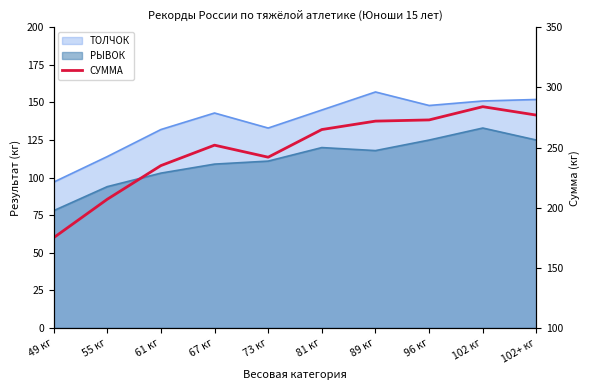

Approximately how many times larger is the value at 49 кг compared to 89 кг?

0.6